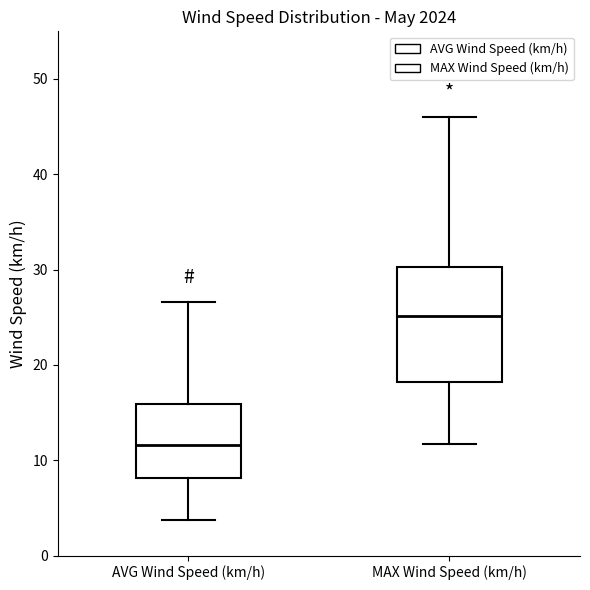

Reading left to right, read every box against the y-axis: the position of its median line, the range the box covers, and the ends of its whiskers. The values are not printed on the chart, so give them approximately, as read against the axis.

AVG Wind Speed (km/h): median 12, box 8 to 16, whiskers 4 to 27
MAX Wind Speed (km/h): median 25, box 18 to 30, whiskers 12 to 46